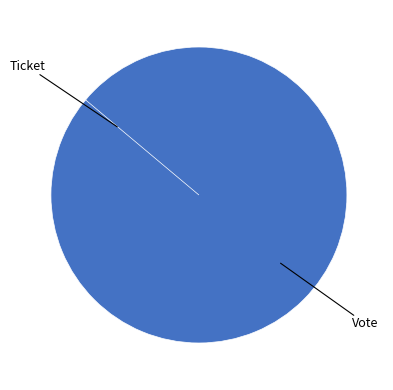

How many segments does this pie chart have?

2